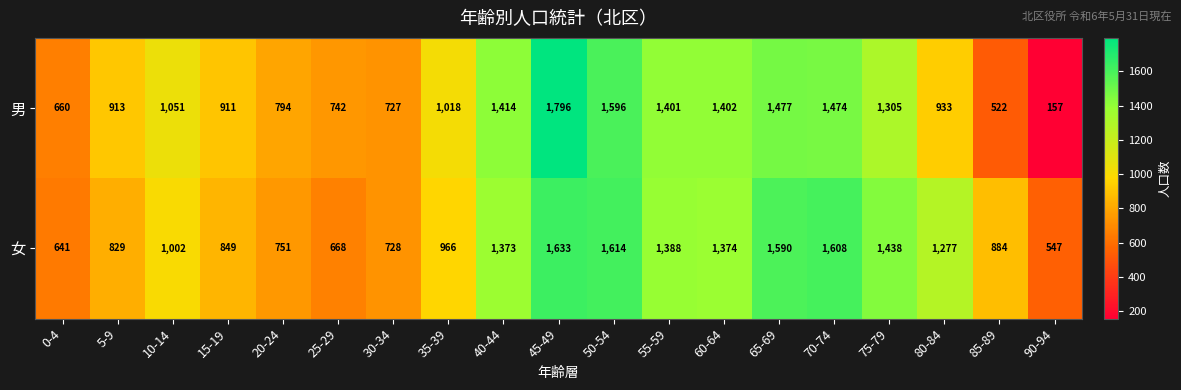

Which category has the lowest value in the 男 series?

90-94